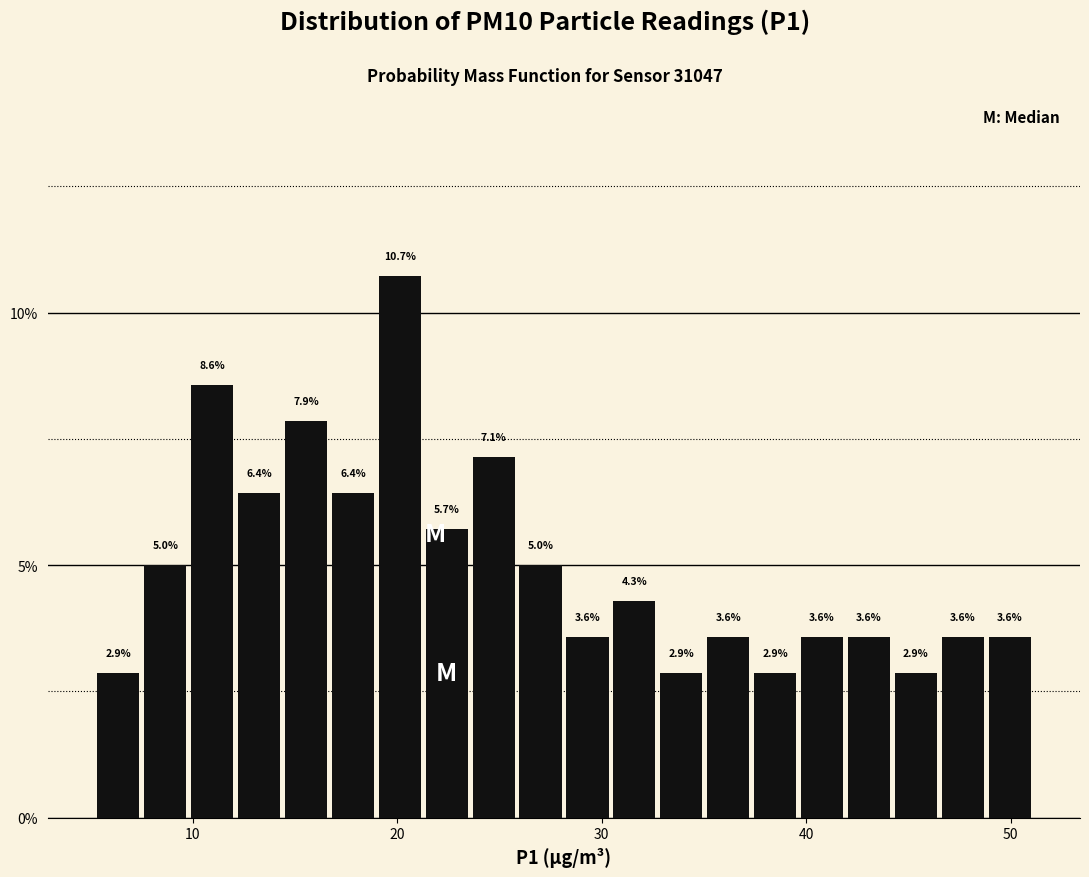

Around what value on the x-axis is the tallest bar? Give the approximate position of its centre, as read against the axis.

20